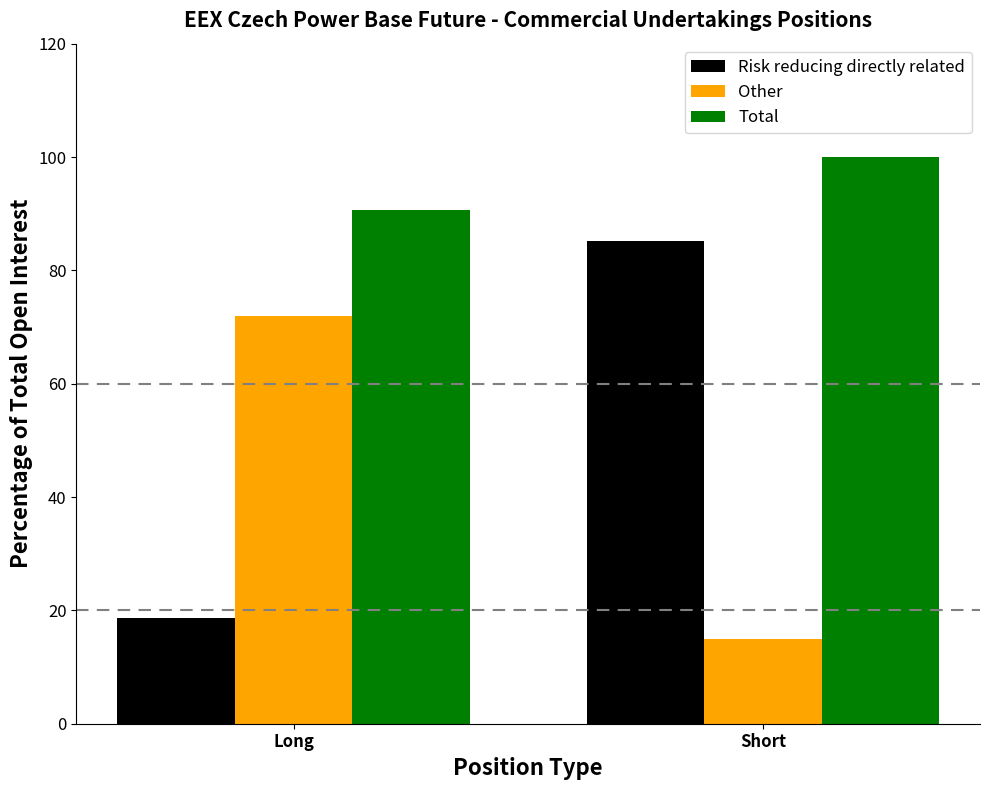

How many bars are there in total?

6